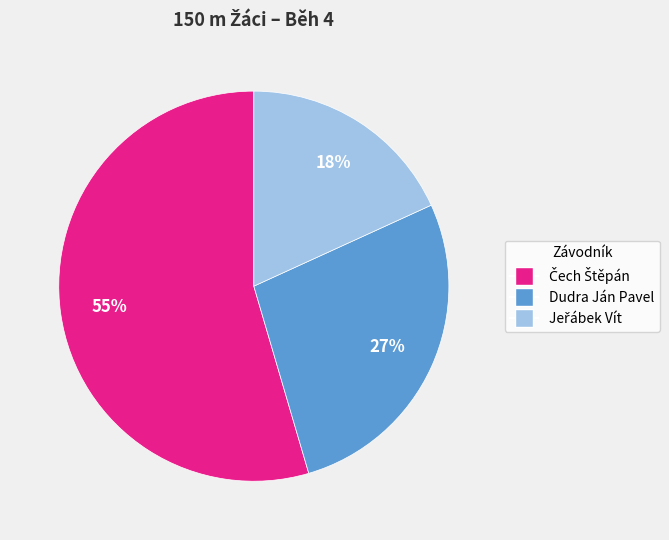

To the nearest percent, what percentage of the pie is Dudra Ján Pavel?

27%